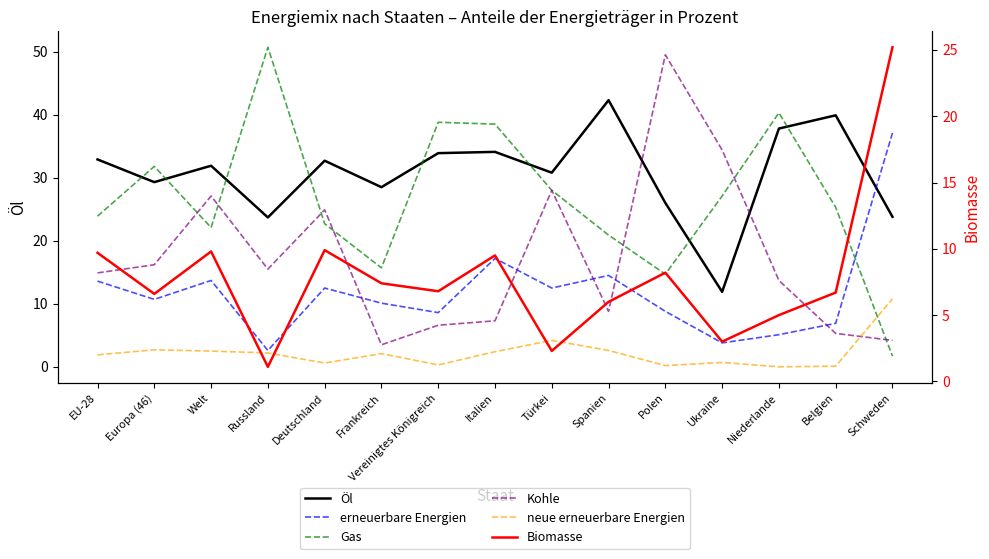

What is the approximate value of Öl at Polen?

26.0